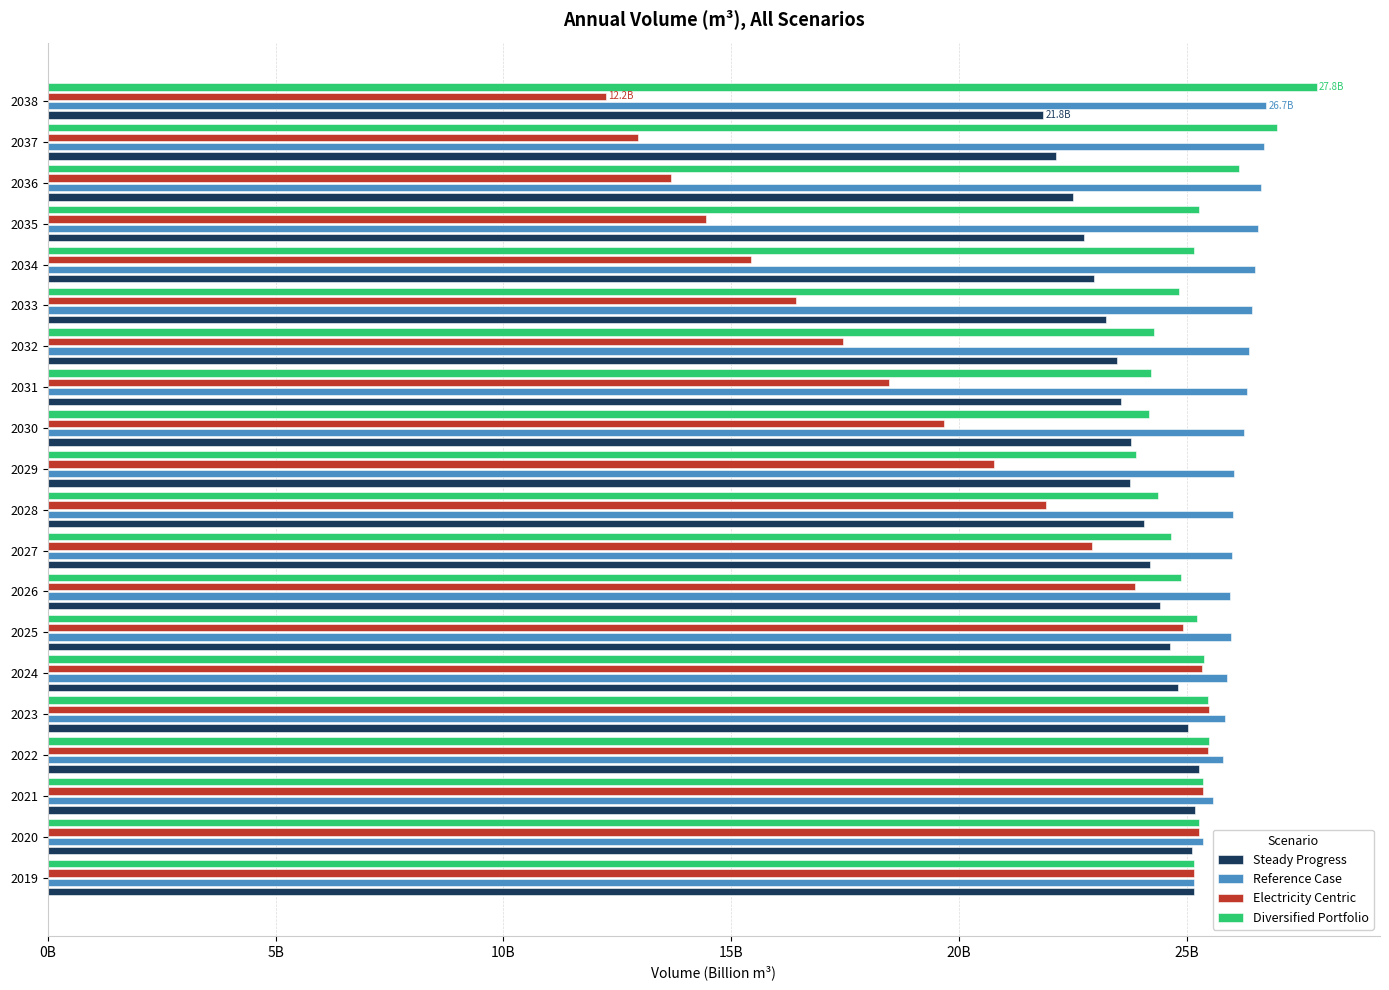

What are all the series names shown in the legend?

Steady Progress, Reference Case, Electricity Centric, Diversified Portfolio